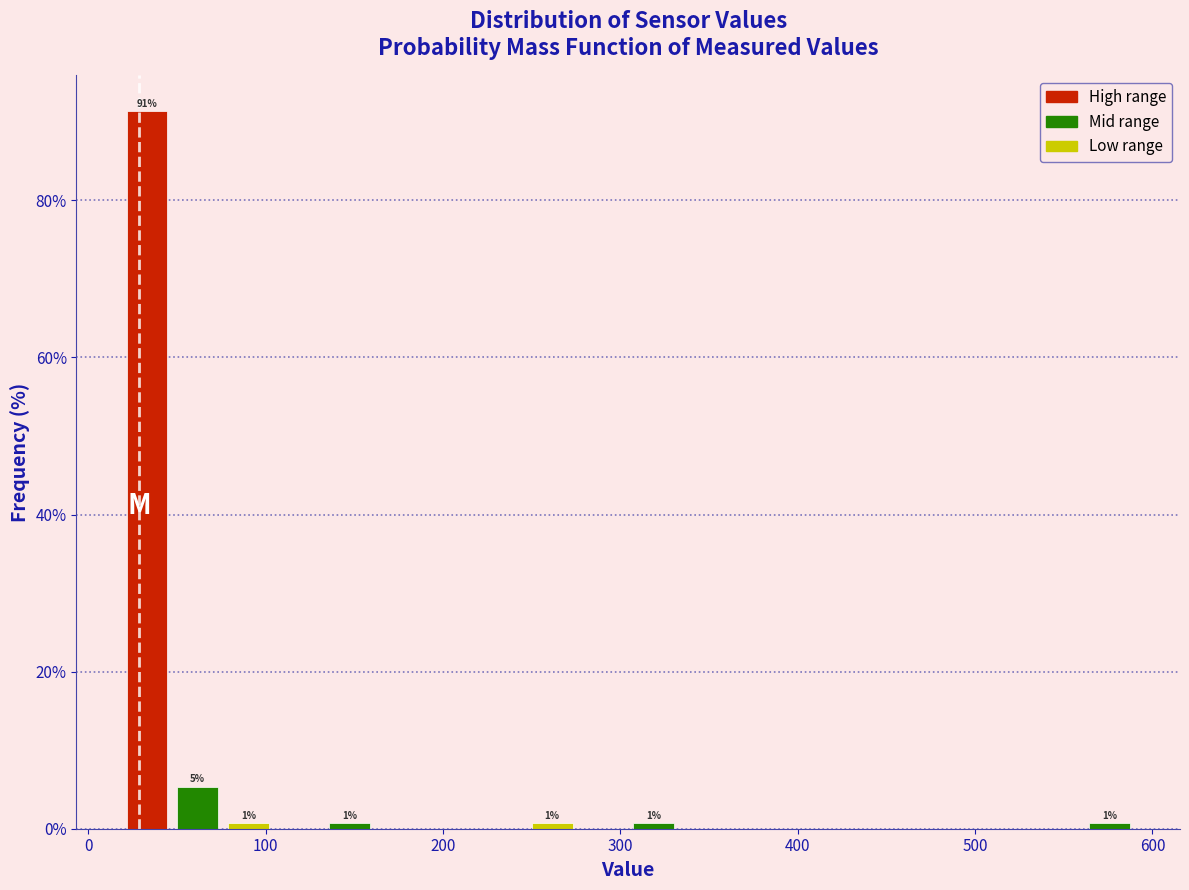

Read against the x-axis, roughly where is the centre of the tallest bar?

30